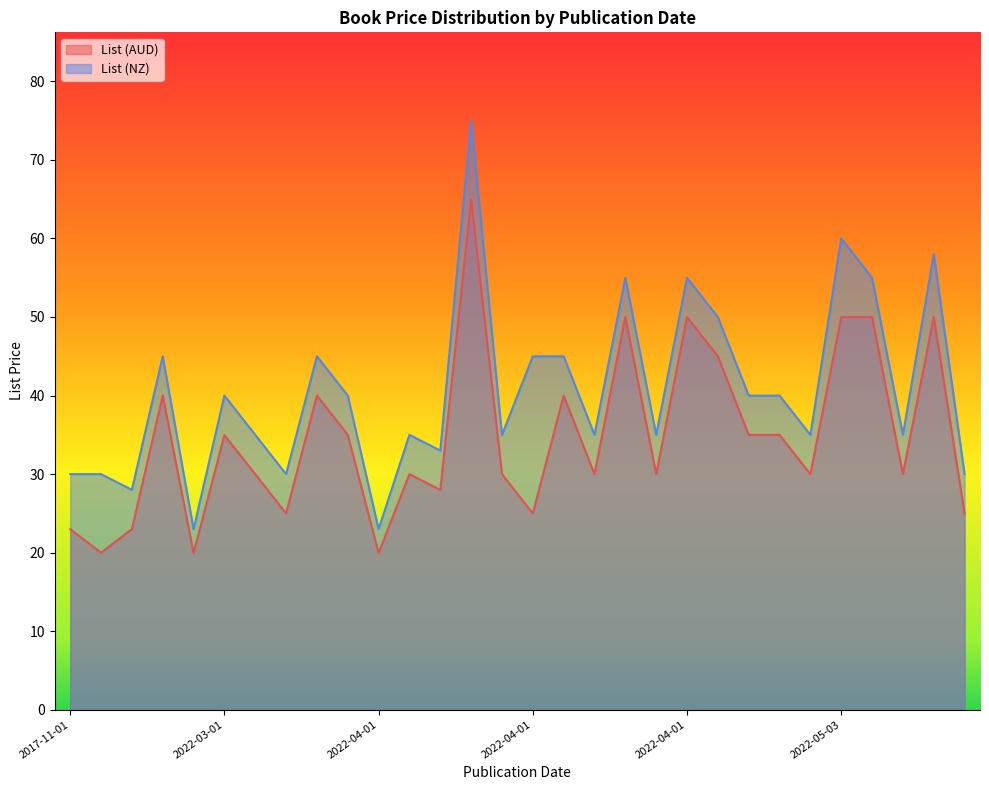

What is the difference between the second highest and minimum values in the List (NZ) series?

37.0